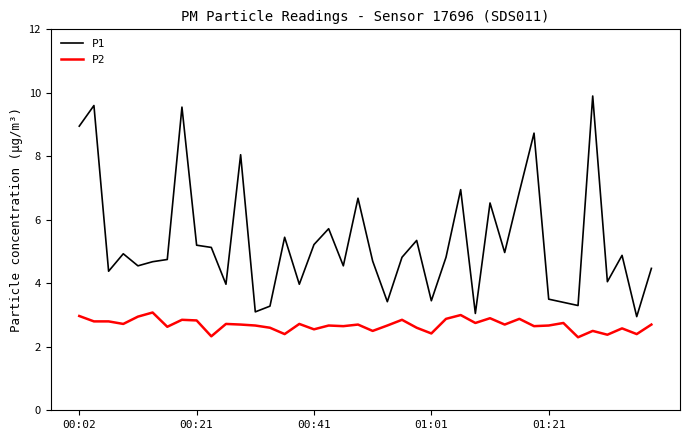

Which series has the largest total across all categories?

P1